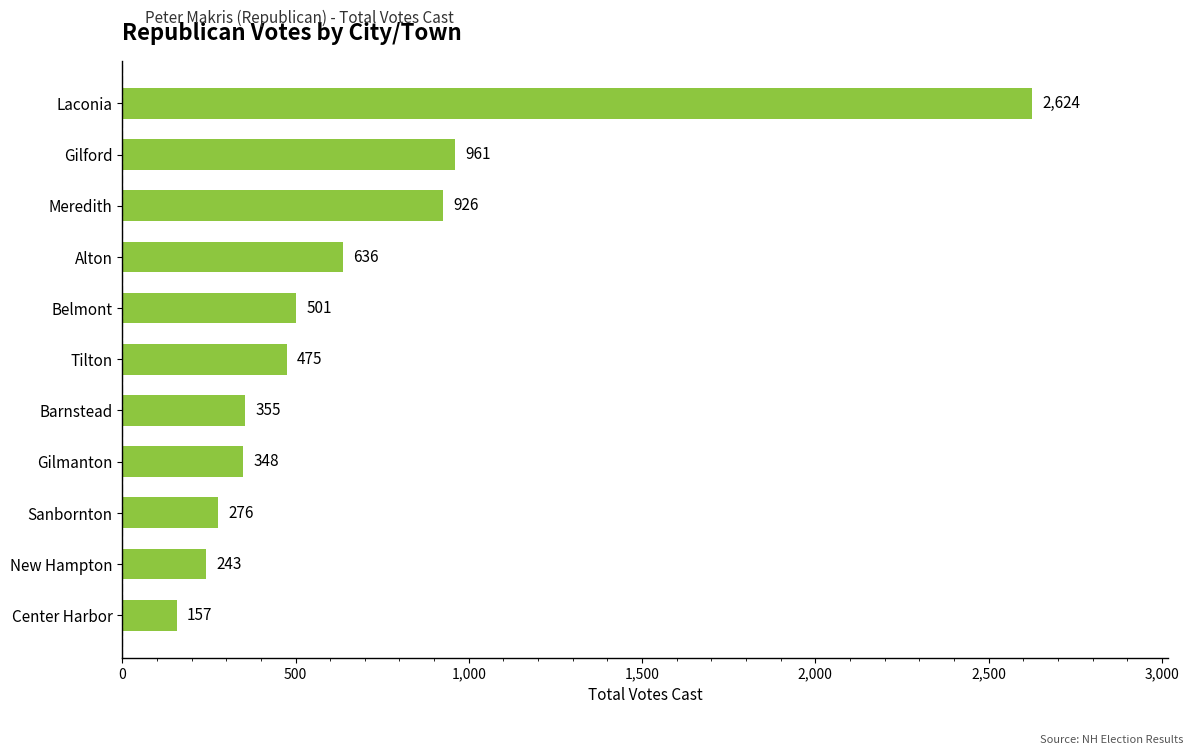

What is the minimum value shown in the chart?

157